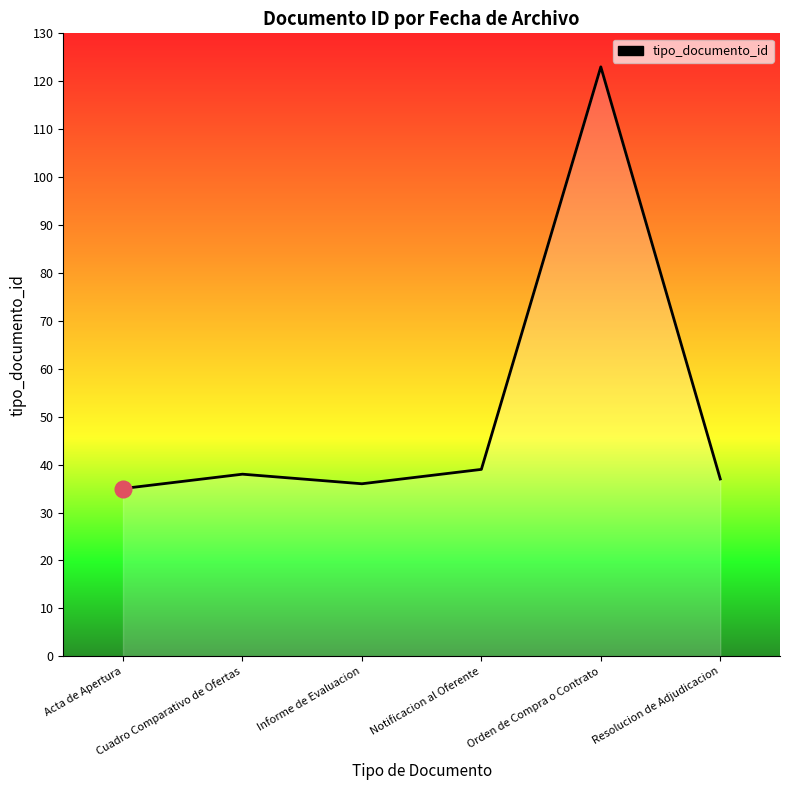

How many lines are shown in the chart?

1